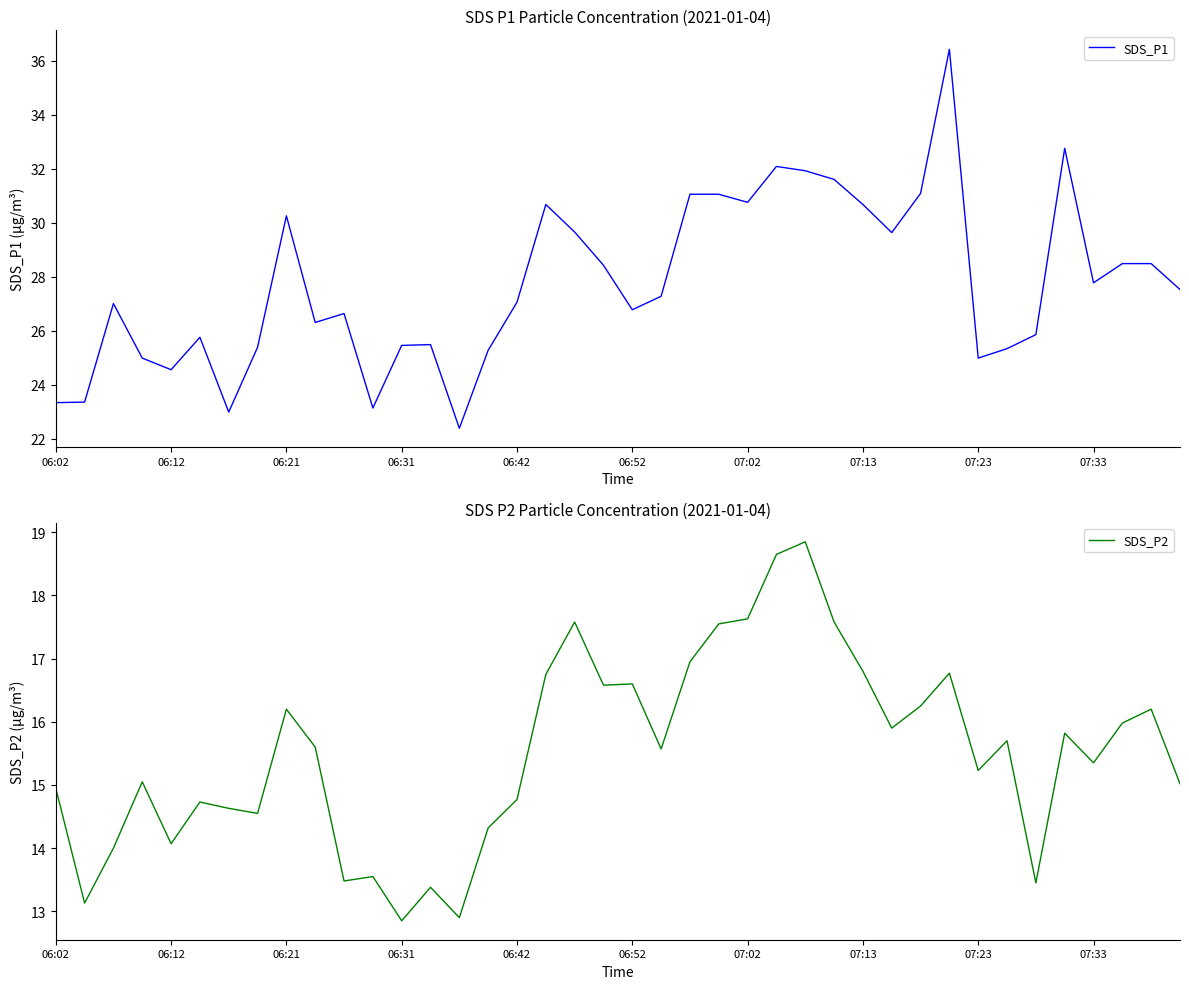

At which category is the sum across all series the highest?

31